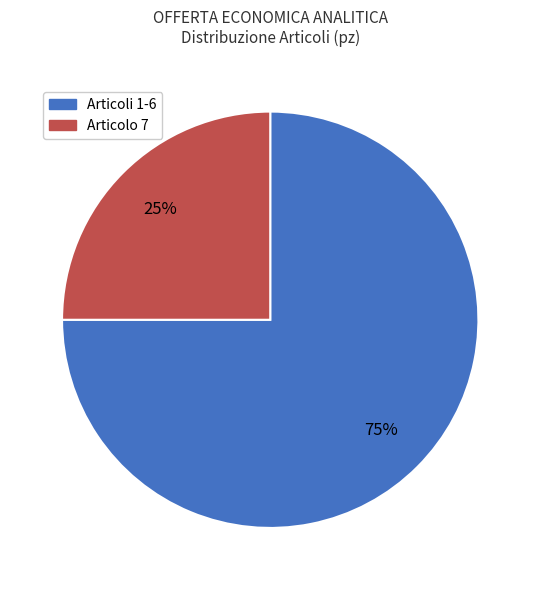

To the nearest percent, what is the average slice percentage?

50%